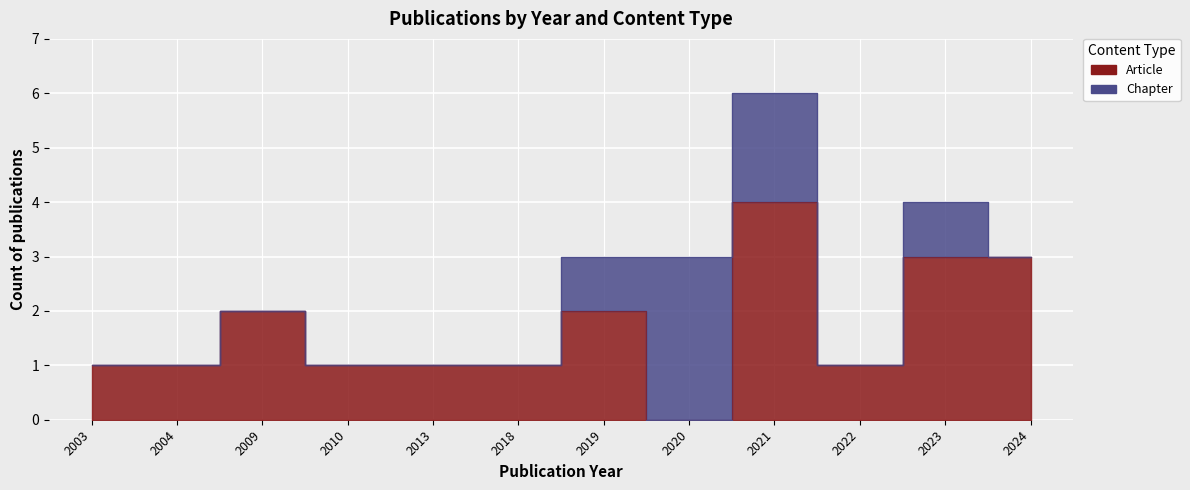

What is the value of the 6th point from the left?

1